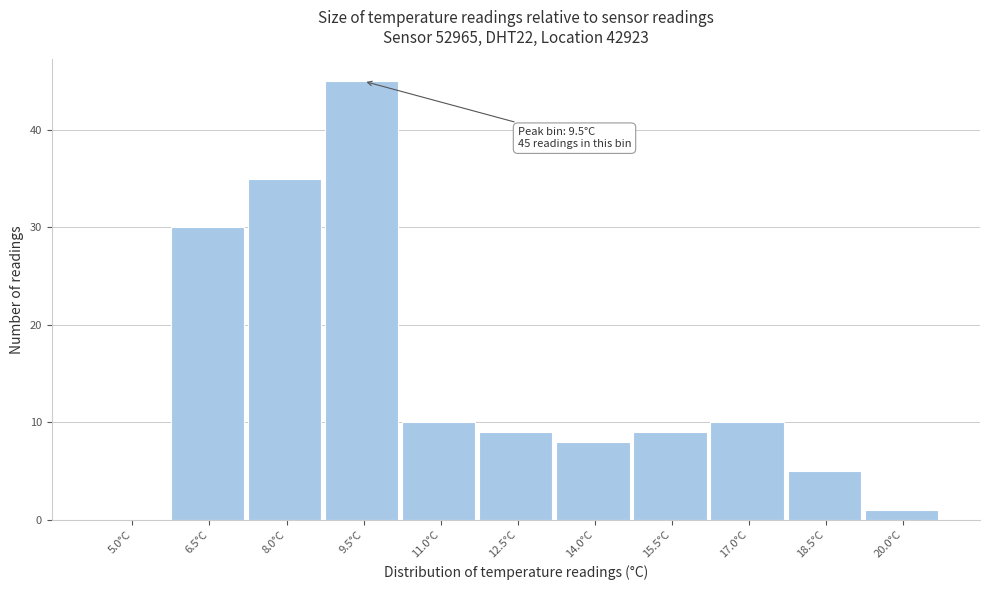

Reading left to right, extract all data points from this chart.

5.0°C=0	6.5°C=30	8.0°C=35	9.5°C=45	11.0°C=10	12.5°C=9	14.0°C=8	15.5°C=9	17.0°C=10	18.5°C=5	20.0°C=1